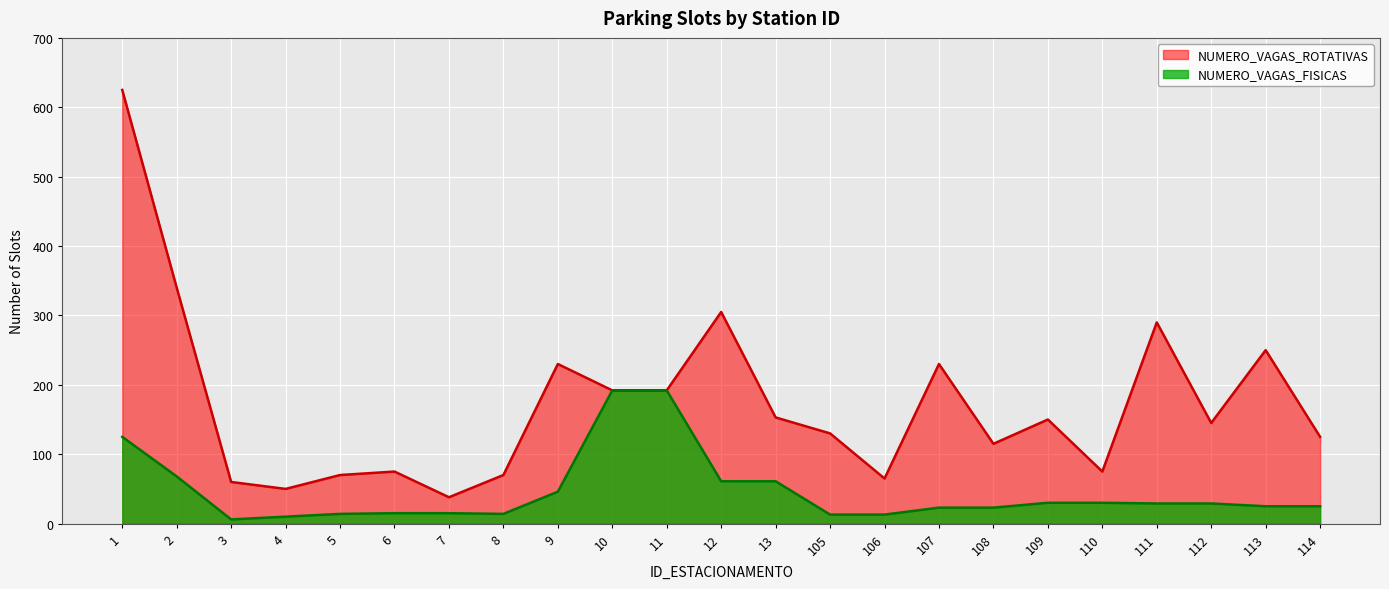

True or false: NUMERO_VAGAS_FISICAS has more than 2 points higher than both neighbors.

False